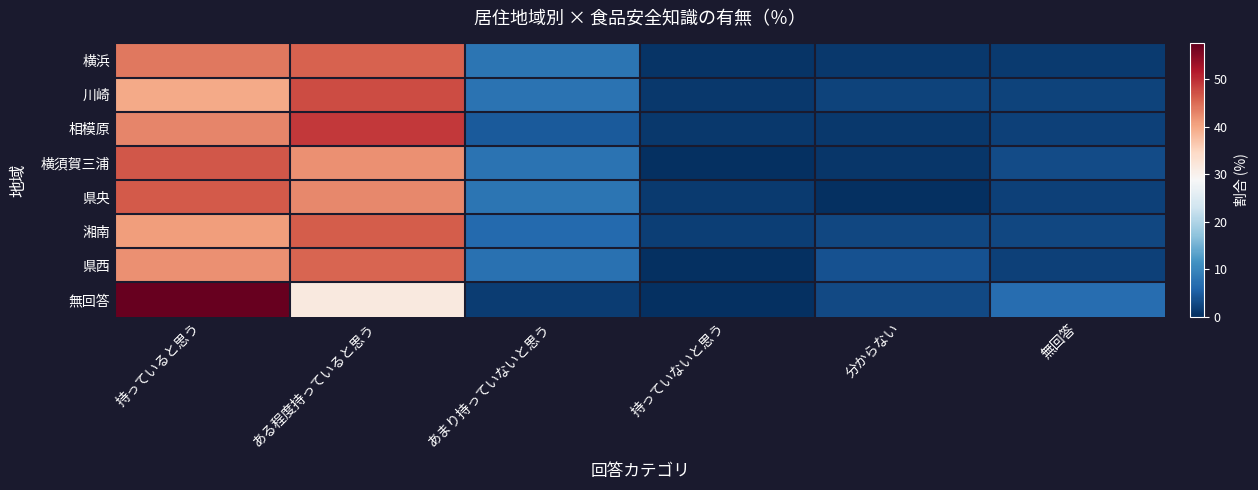

Reading right to left, list all the values displayed in this chart.

横浜: 無回答=1.2	分からない=1.0	持っていないと思う=0.5	あまり持っていないと思う=7.8	ある程度持っていると思う=45.8	持っていると思う=43.8
川崎: 無回答=2.2	分からない=2.2	持っていないと思う=0.9	あまり持っていないと思う=7.6	ある程度持っていると思う=47.6	持っていると思う=39.6
相模原: 無回答=1.8	分からない=0.9	持っていないと思う=0.9	あまり持っていないと思う=4.5	ある程度持っていると思う=49.1	持っていると思う=42.9
横須賀三浦: 無回答=3.1	分からない=0.8	持っていないと思う=0.0	あまり持っていないと思う=7.6	ある程度持っていると思う=42.0	持っていると思う=46.6
県央: 無回答=2.0	分からない=0.0	持っていないと思う=1.3	あまり持っていないと思う=7.8	ある程度持っていると思う=42.5	持っていると思う=46.4
湘南: 無回答=2.5	分からない=2.5	持っていないと思う=1.7	あまり持っていないと思う=6.4	ある程度持っていると思う=46.2	持っていると思う=40.7
県西: 無回答=1.8	分からない=3.6	持っていないと思う=0.0	あまり持っていないと思う=7.3	ある程度持っていると思う=45.5	持っていると思う=41.8
無回答: 無回答=6.8	分からない=2.7	持っていないと思う=0.0	あまり持っていないと思う=1.4	ある程度持っていると思う=31.5	持っていると思う=57.5